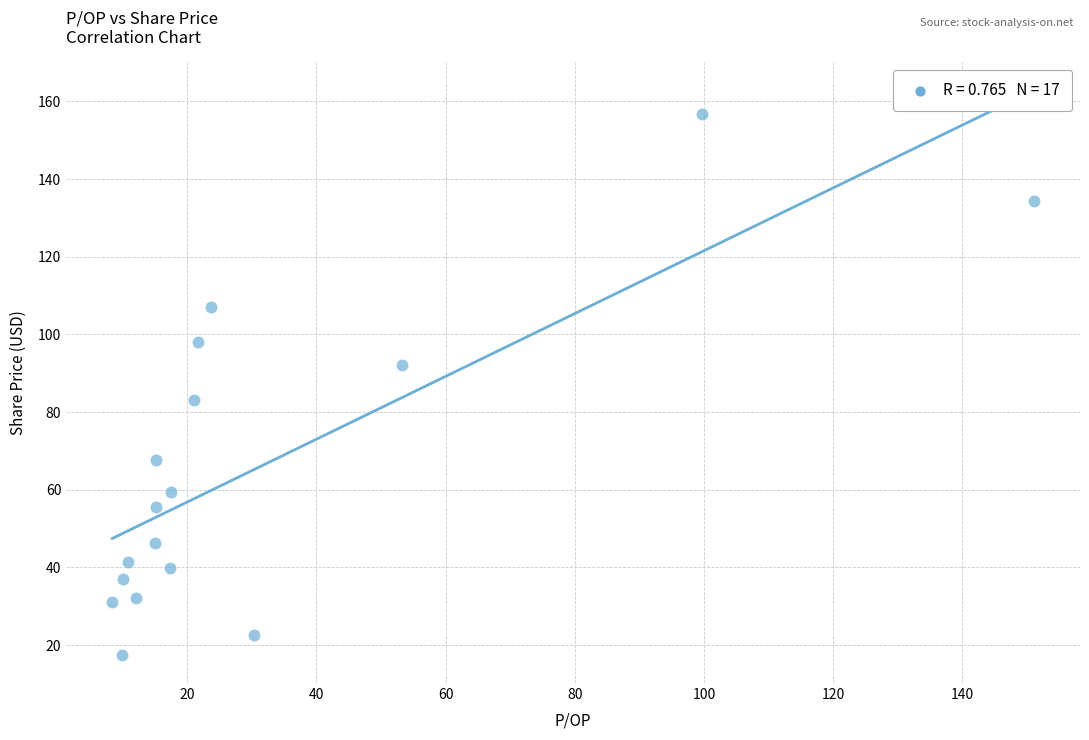

What is the range of Y values (max minus min)?

139.3